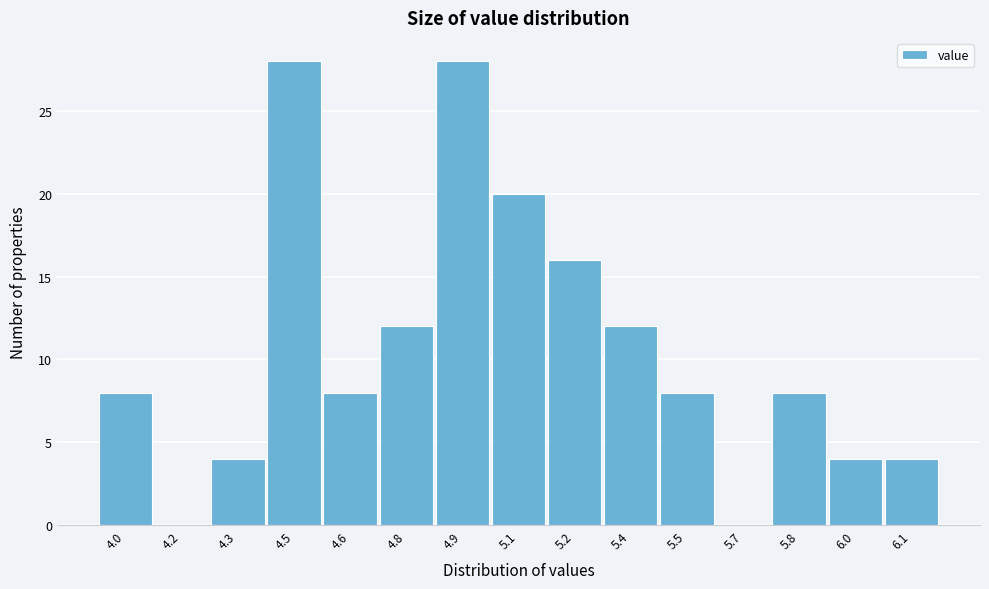

The chart shows a value of 5 at 4.3. True or false?

False